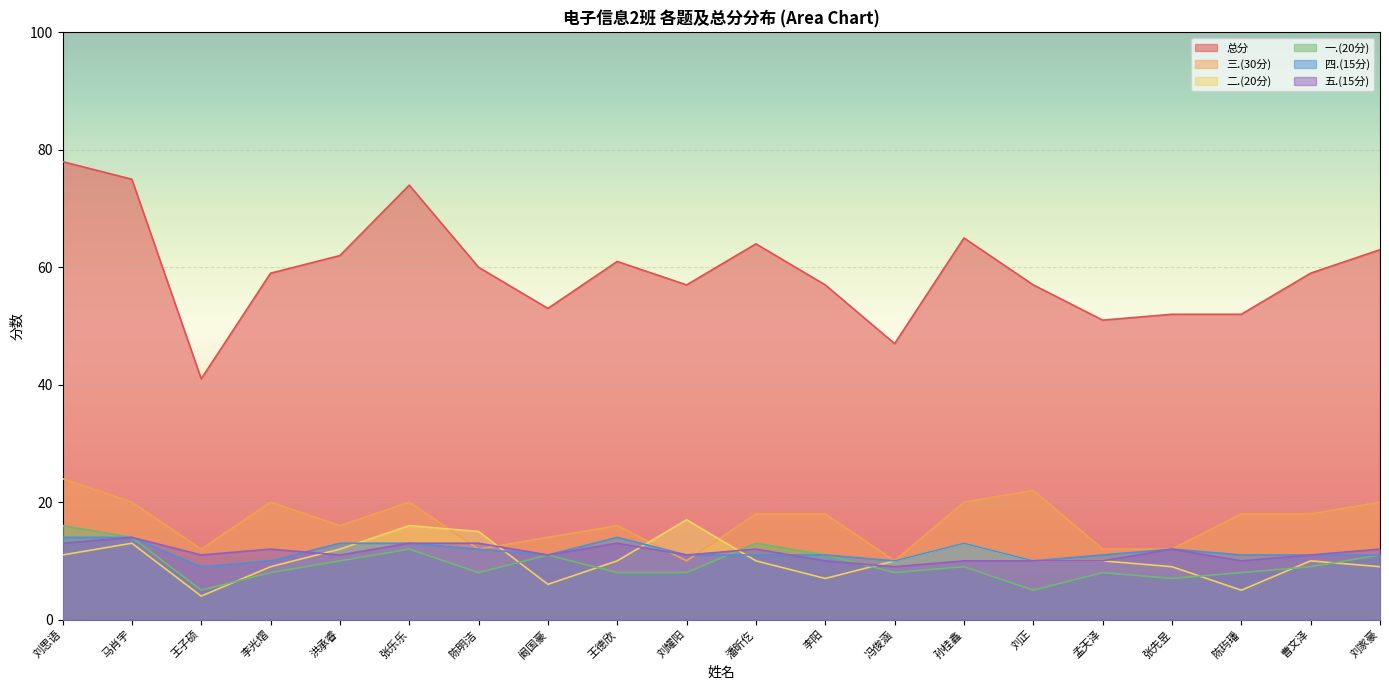

What is the approximate value of 二.(20分) at 潘昕仡?

10